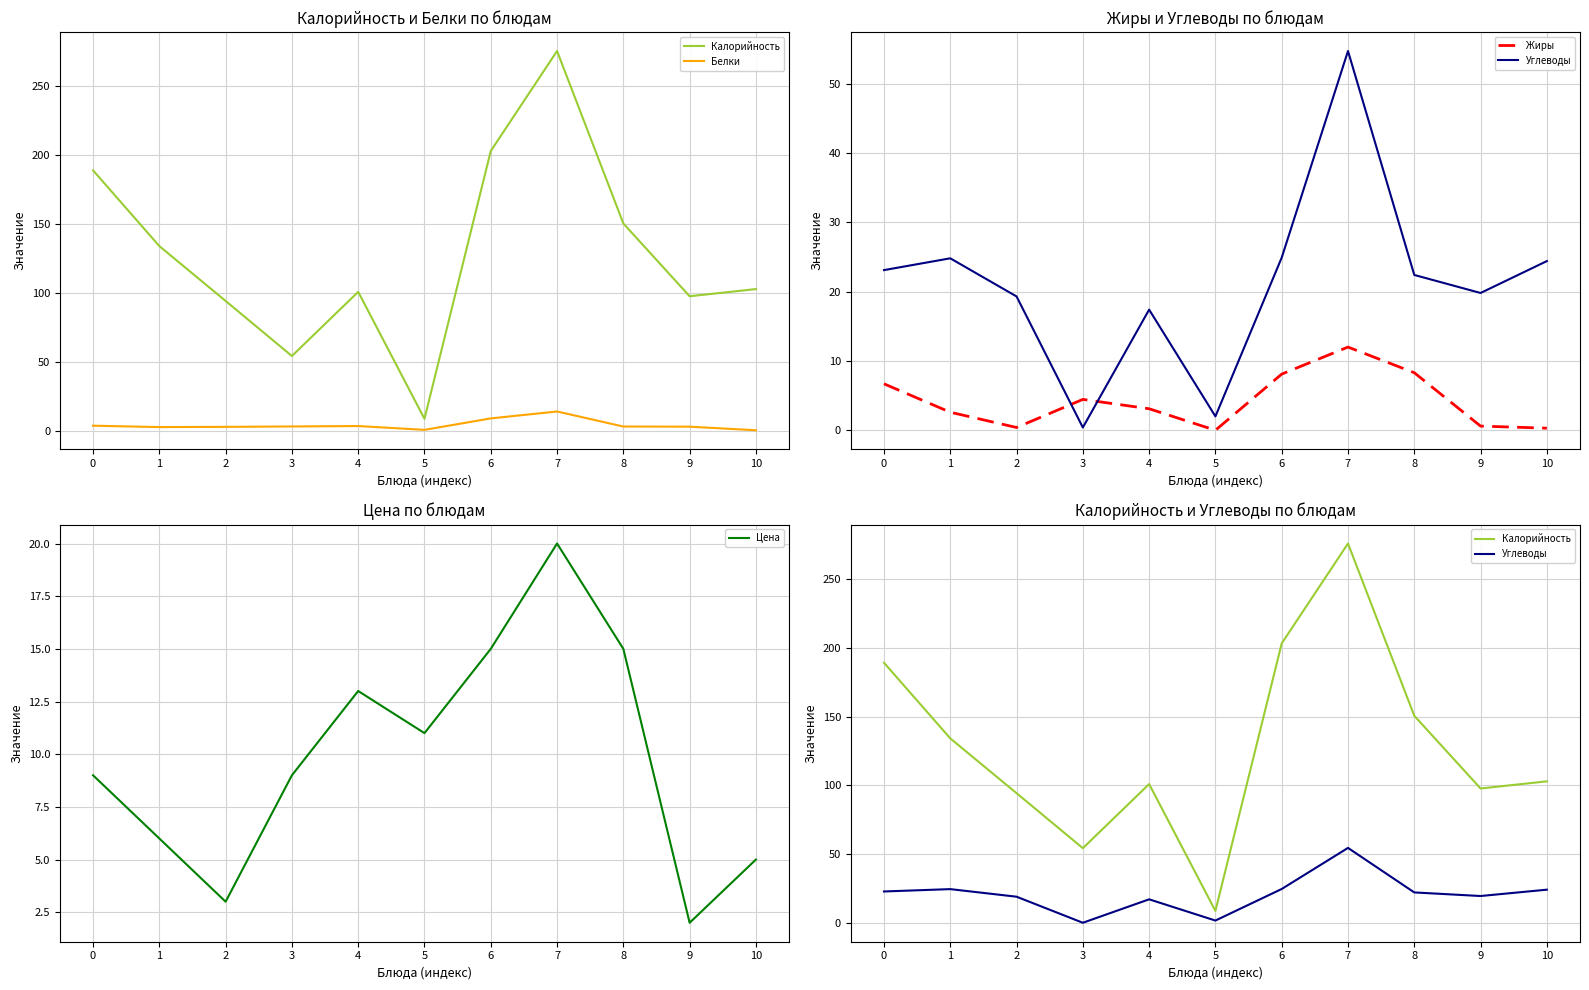

What is the maximum value shown in the chart?

275.5